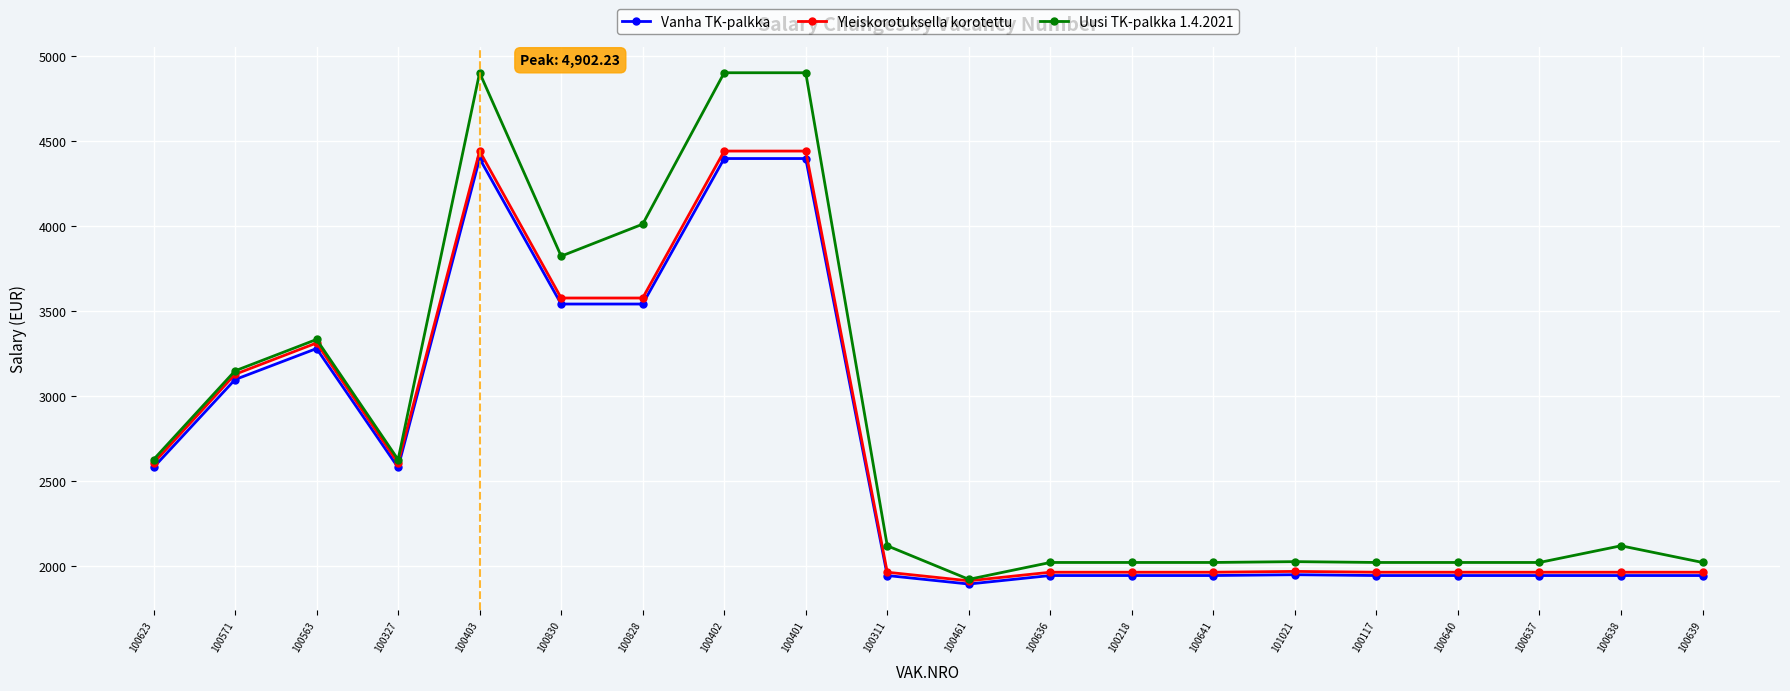

What is the label of the 5th point from the right?

100117